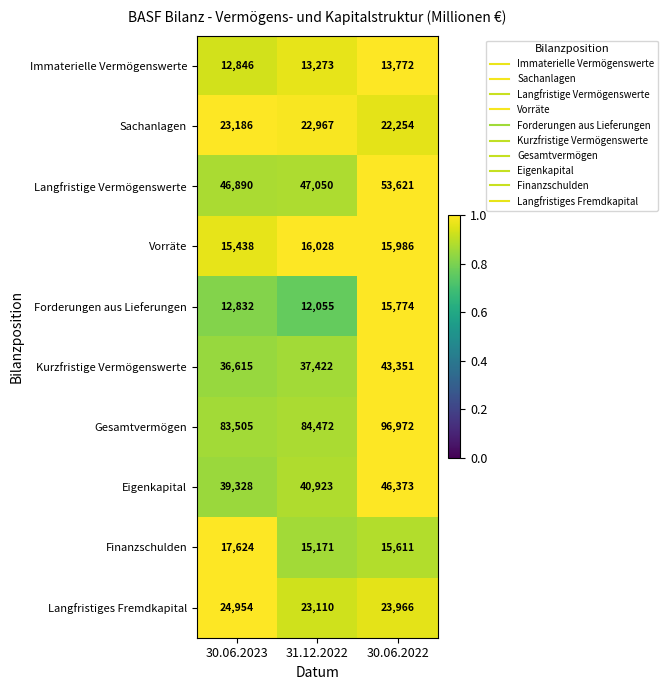

How many categories are shown in the chart?

3